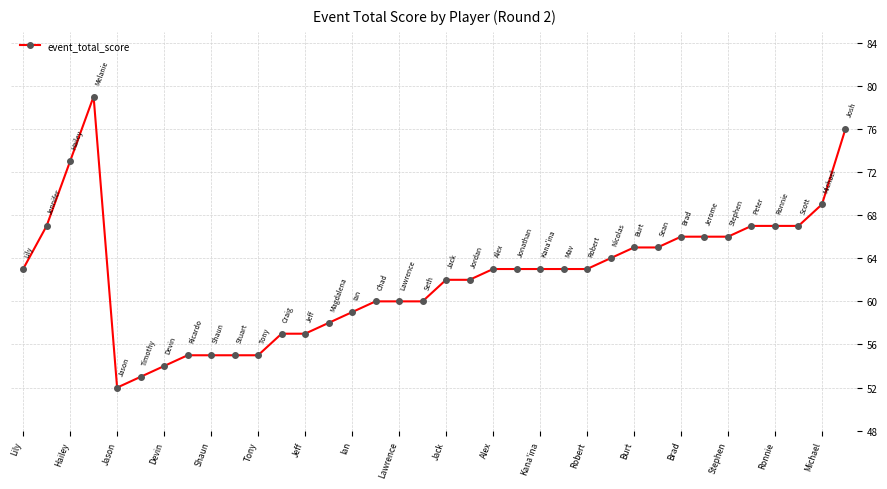

What is the minimum value shown in the chart?

52